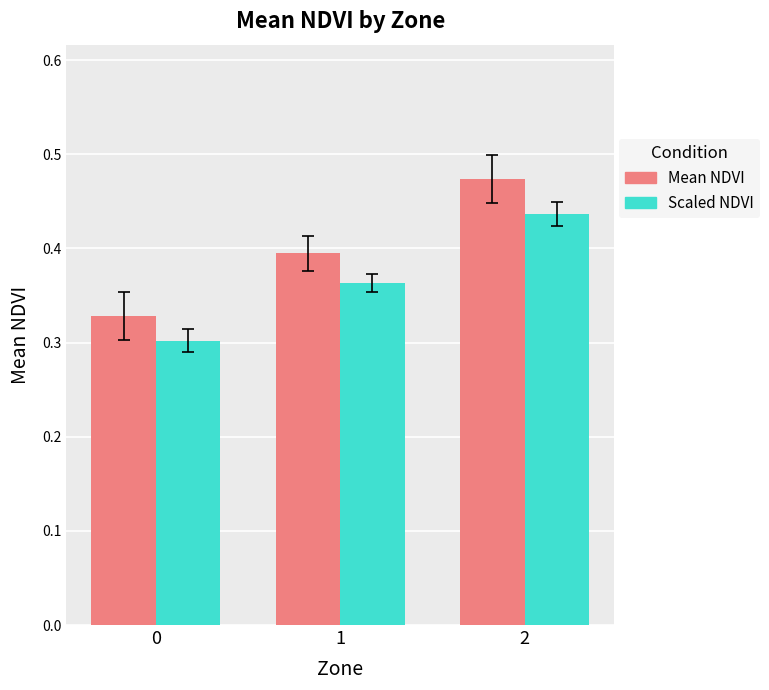

Is it true that Scaled NDVI equals 0.4 at 2?

True